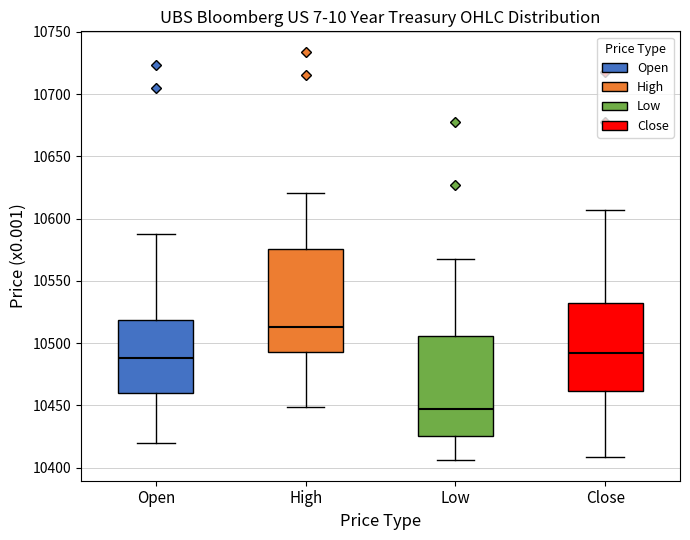

Reading left to right, read every box against the y-axis: the position of its median line, the range the box covers, and the ends of its whiskers. The values are not printed on the chart, so give them approximately, as read against the axis.

Open: median 10490, box 10460 to 10520, whiskers 10420 to 10590
High: median 10515, box 10495 to 10575, whiskers 10450 to 10620
Low: median 10445, box 10425 to 10505, whiskers 10405 to 10570
Close: median 10490, box 10460 to 10530, whiskers 10410 to 10605